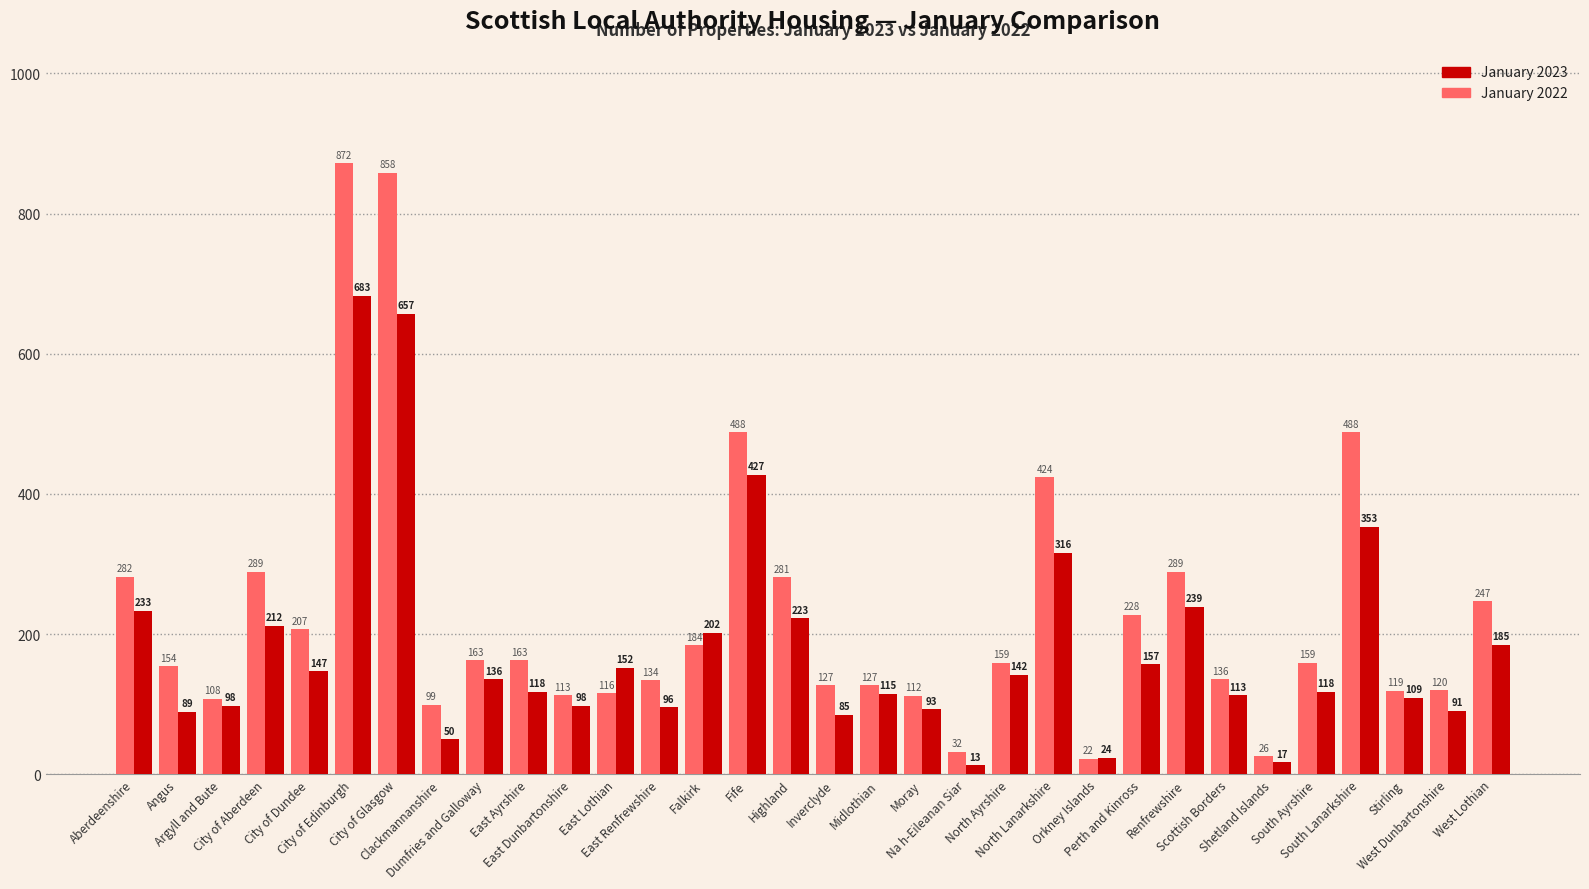

The value of January 2022 at City of Edinburgh is 872. True or false?

True